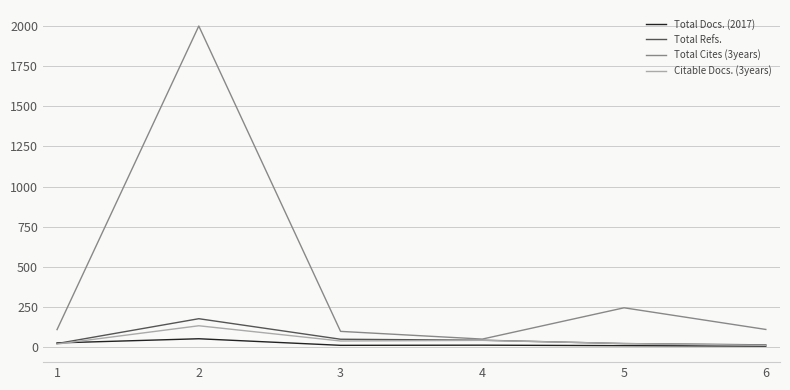

What is the sum of the Citable Docs. (3years) values at 3 and 6?

47